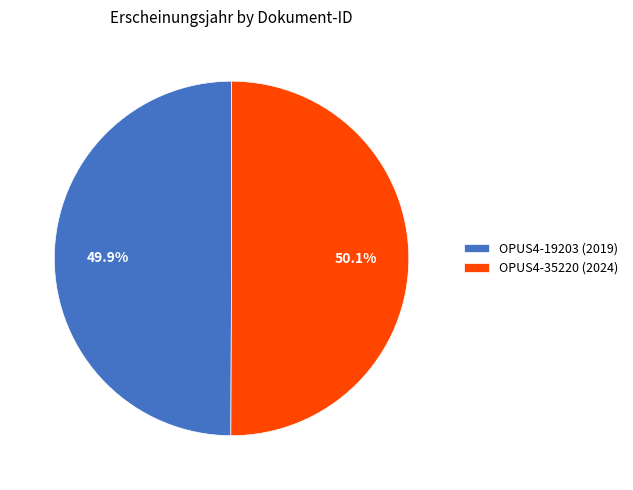

How many slices are in this pie chart?

2